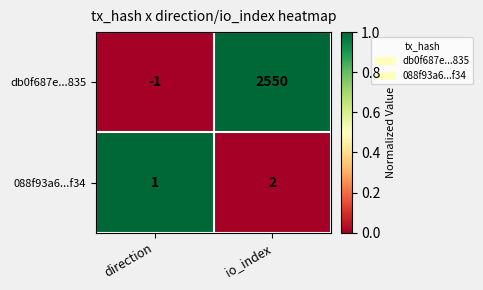

The value of 088f93a6...f34 at direction is 0. True or false?

False